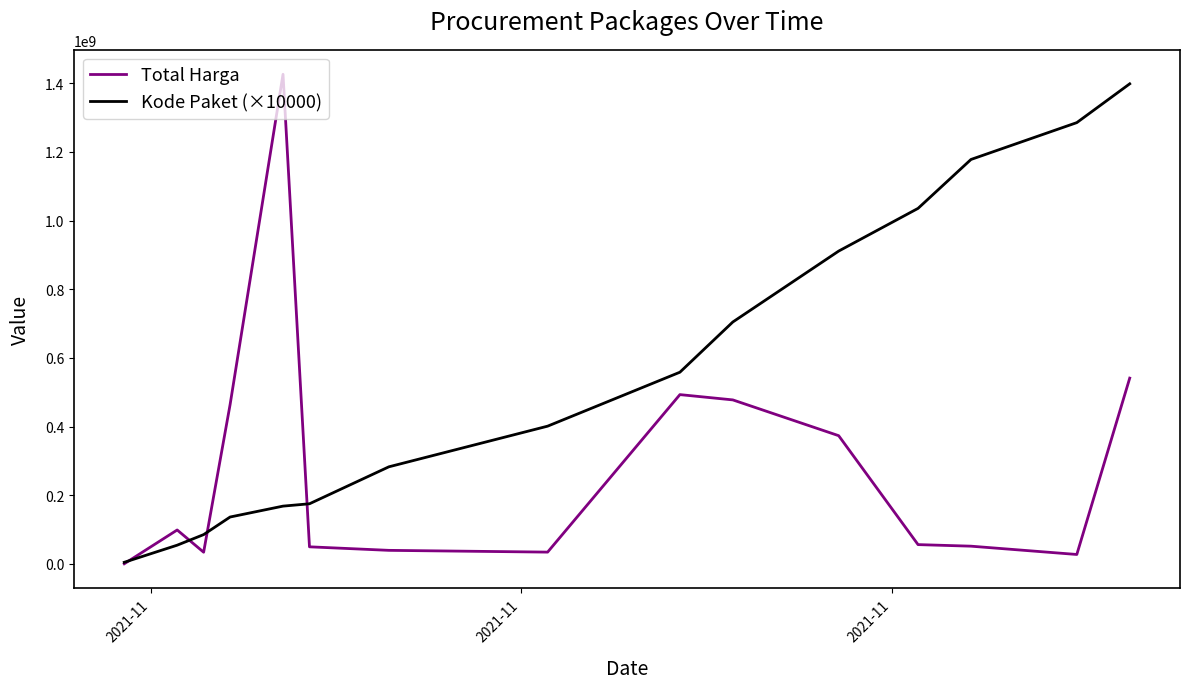

What is the difference between the maximum and second lowest values in the Total Harga series?

1398455900